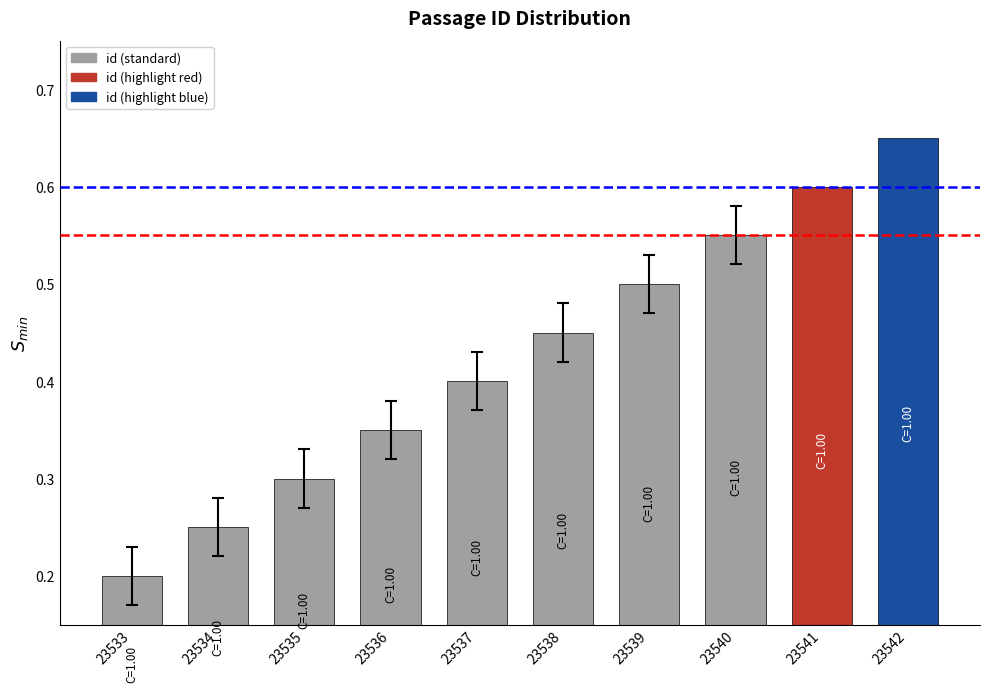

What is the sum of the values at 23542 and 23537?

1.1